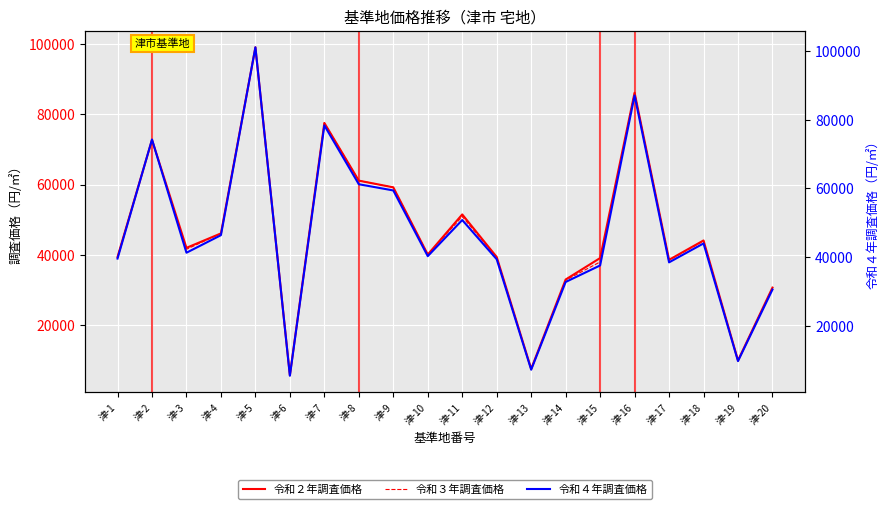

True or false: 令和３年調査価格 and 令和２年調査価格 cross at least once.

False